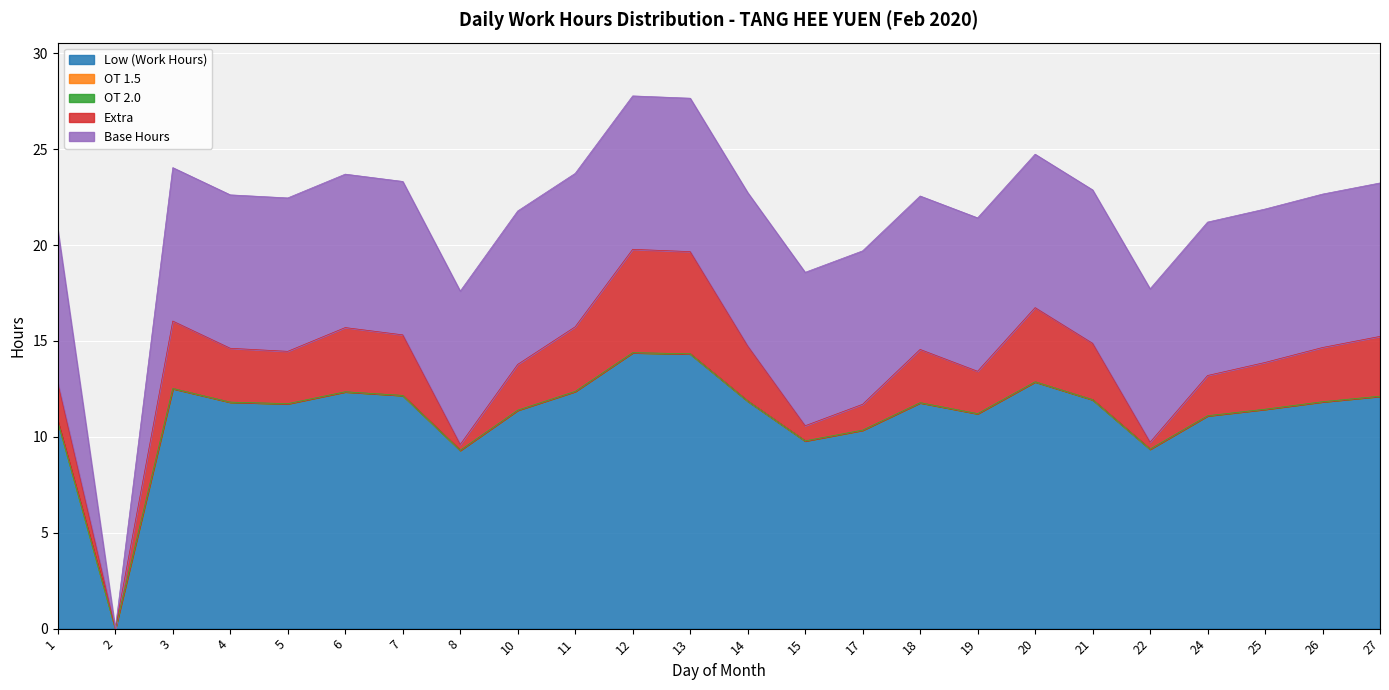

Which series has the largest range (max minus min)?

Low (Work Hours)